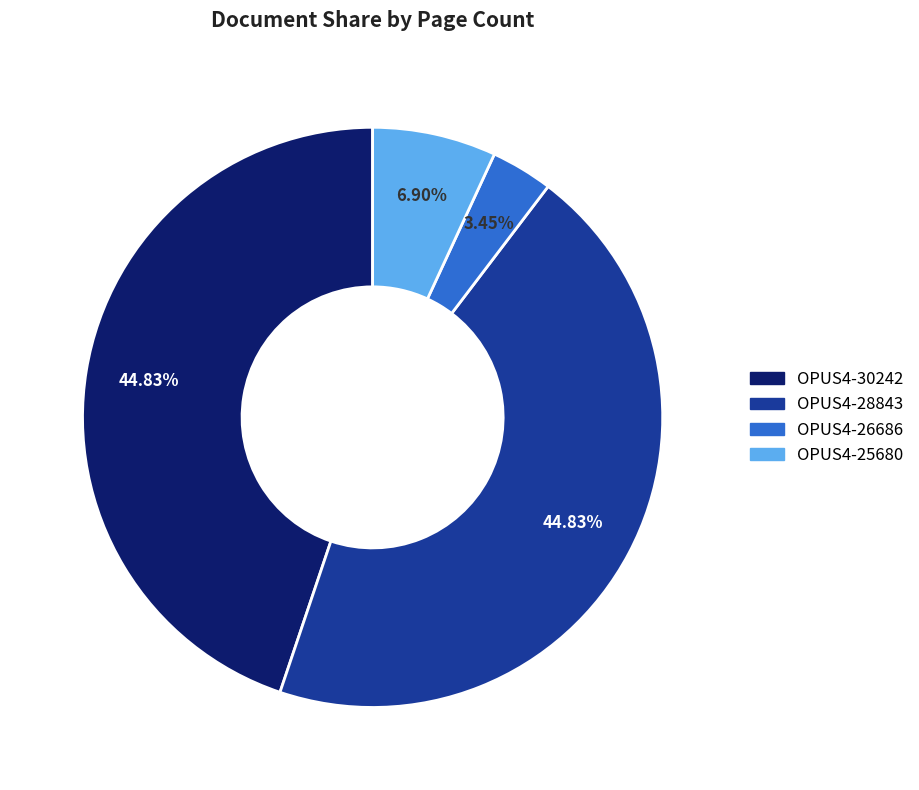

Is there a majority slice in this chart?

No